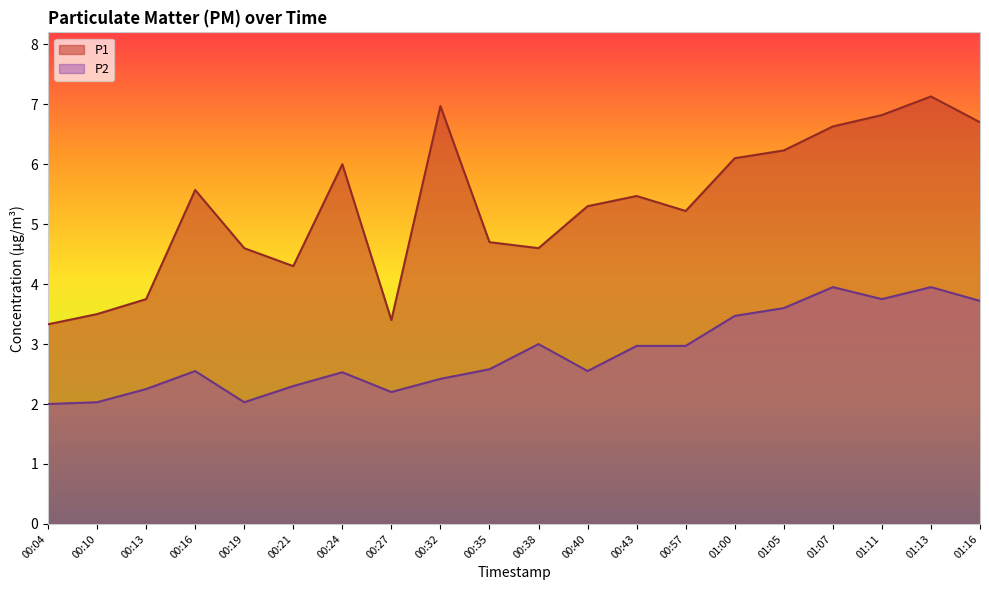

Reading right to left, transcribe all the data shown in this chart.

P1: 6.7	7.1	6.8	6.6	6.2	6.1	5.2	5.5	5.3	4.6	4.7	7.0	3.4	6.0	4.3	4.6	5.6	3.8	3.5	3.3
P2: 3.7	4.0	3.8	4.0	3.6	3.5	3.0	3.0	2.5	3.0	2.6	2.4	2.2	2.5	2.3	2.0	2.5	2.2	2.0	2.0